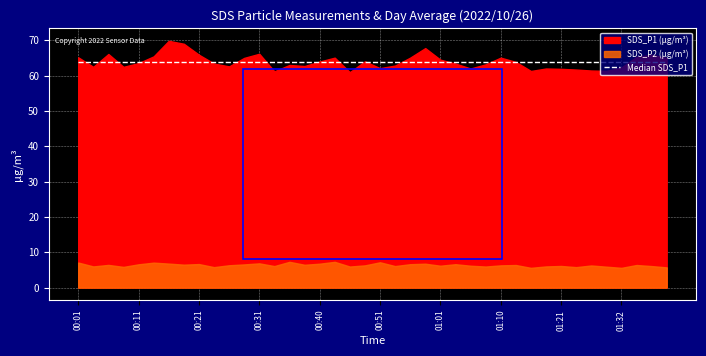

True or false: SDS_P2 and SDS_P1 cross at least once.

False